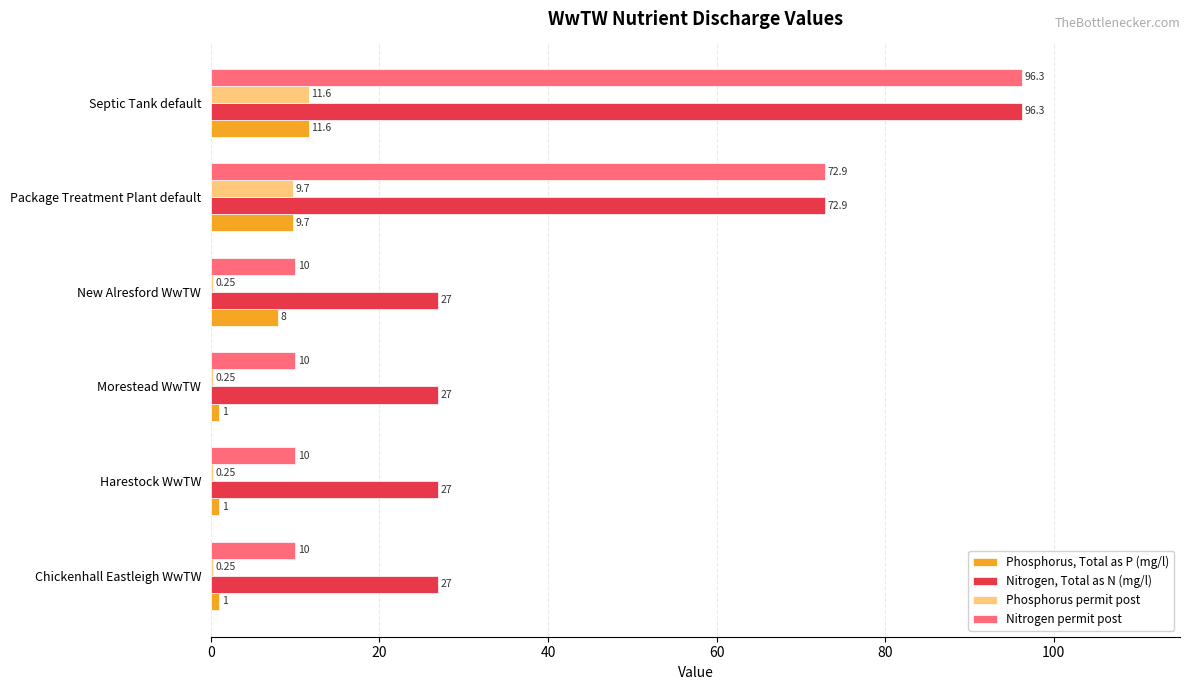

At which category does the chart reach its peak across all series?

Septic Tank default